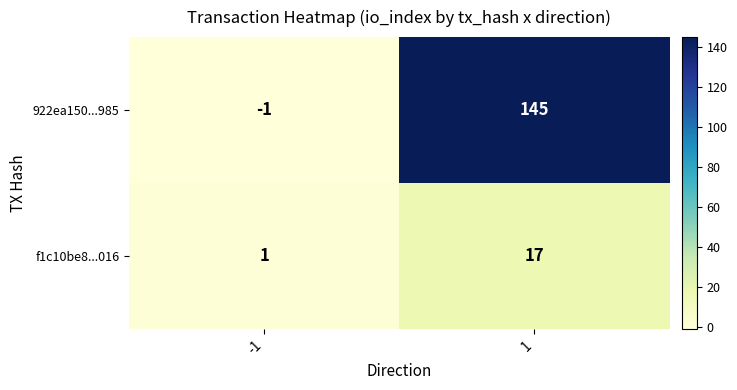

How many categories are shown in the chart?

2